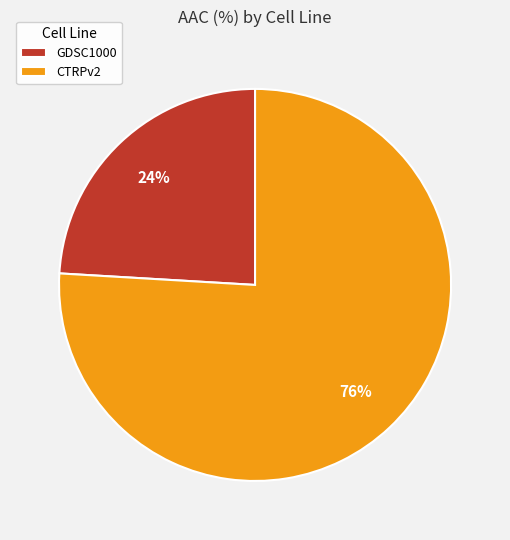

Is it true that CTRPv2 is 76% of the pie?

True